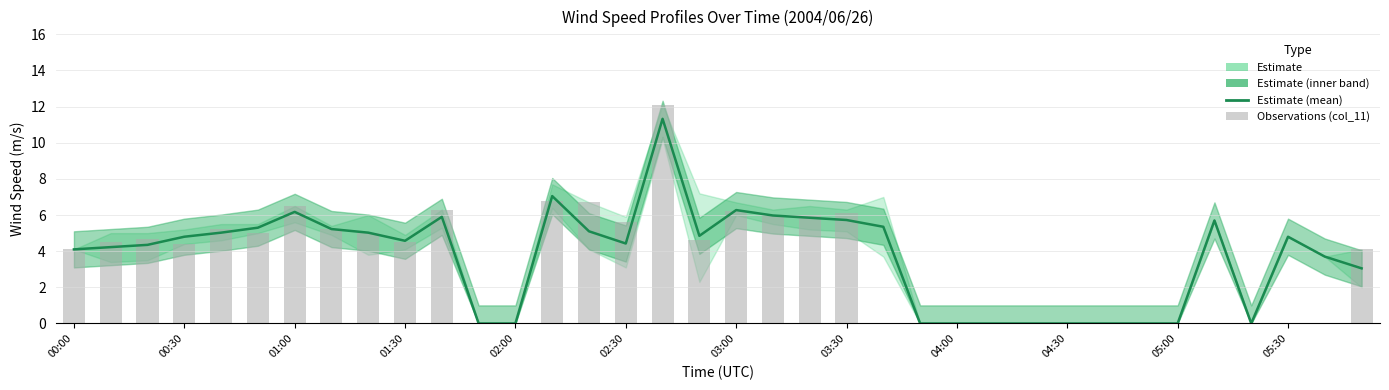

What position from the left is 02:30?

6